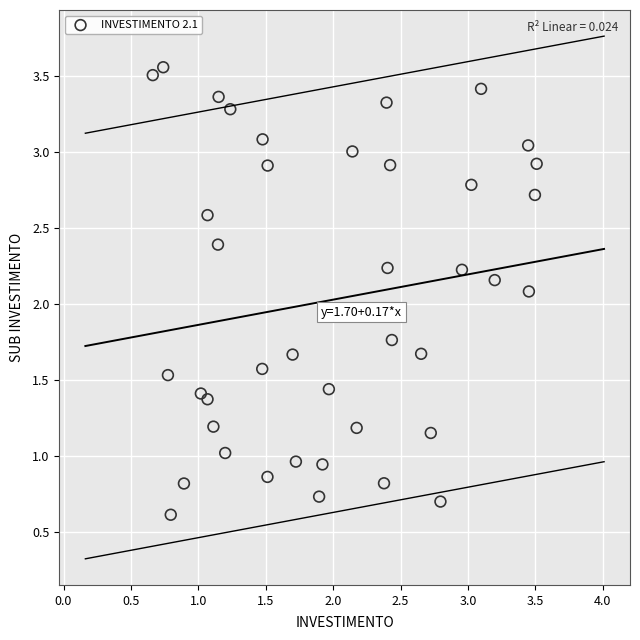

What Y value in the scatter plot is closest to 2?

2.1